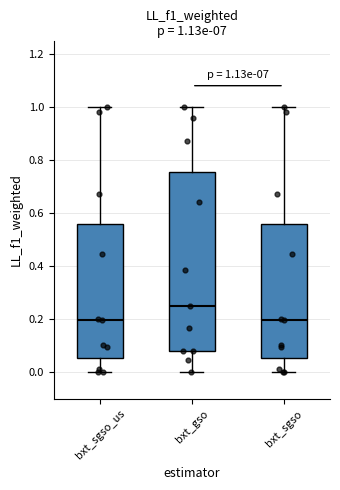

Which box is the tallest, from its lower edge to its upper edge?

bxt_gso